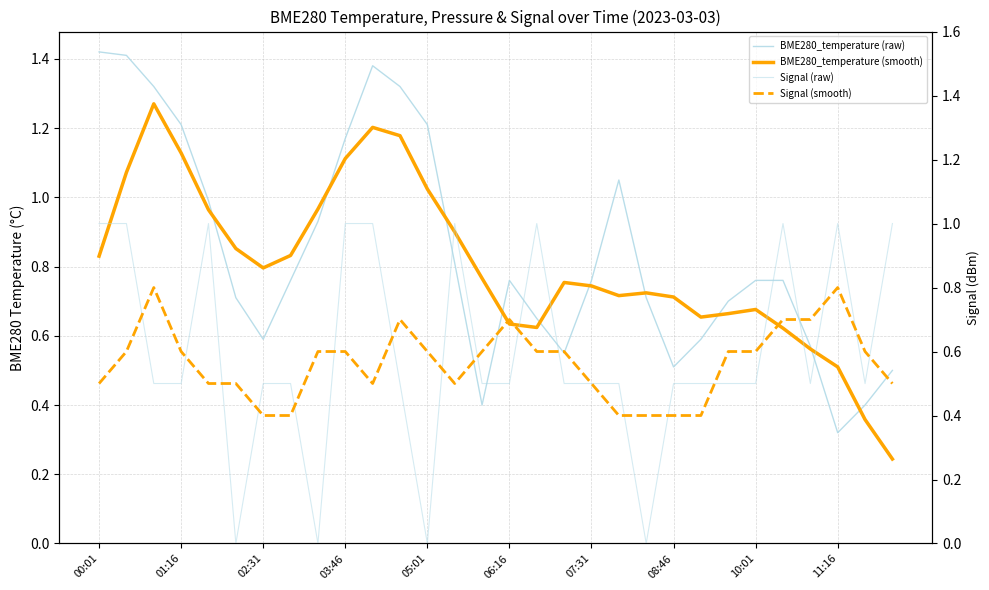

In Signal (raw), how many points are lower than both neighbors (excluding endpoints)?

6